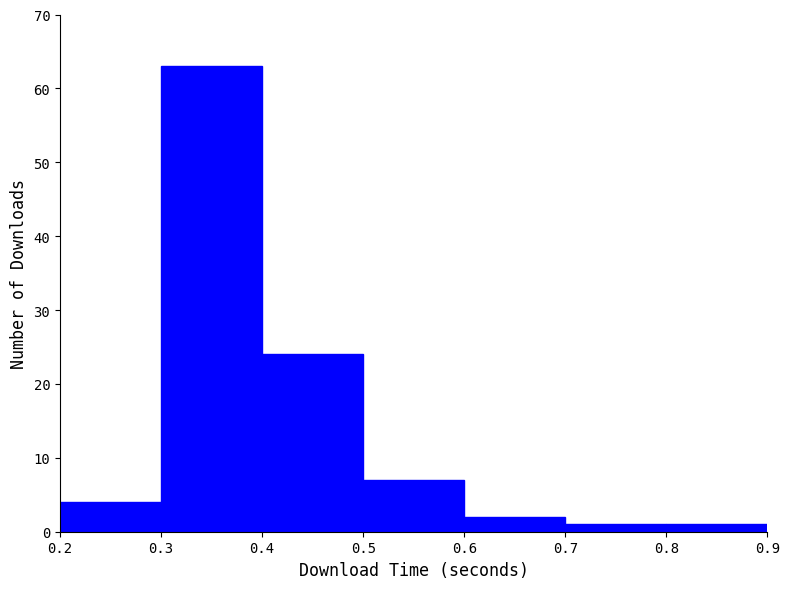

Which range on the x-axis has the tallest bar?

0.3 to 0.4